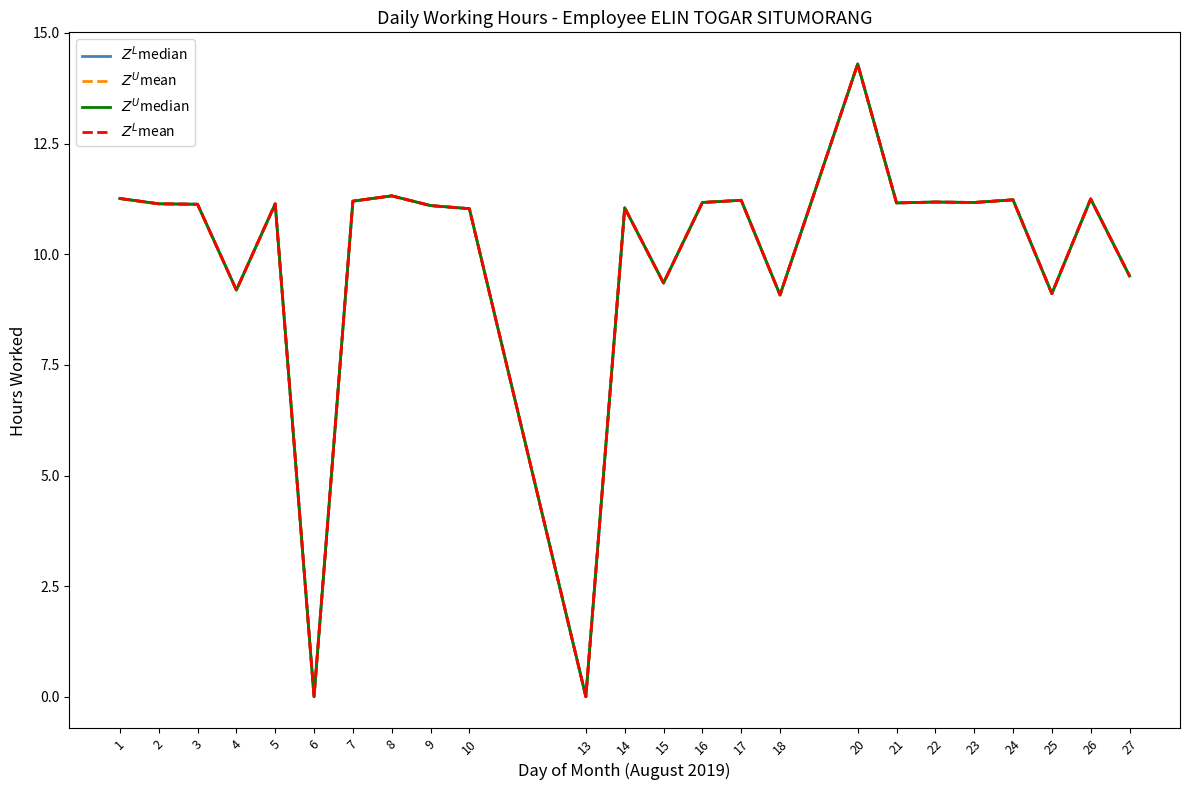

True or false: $Z^L$mean and $Z^U$median cross at least once.

False